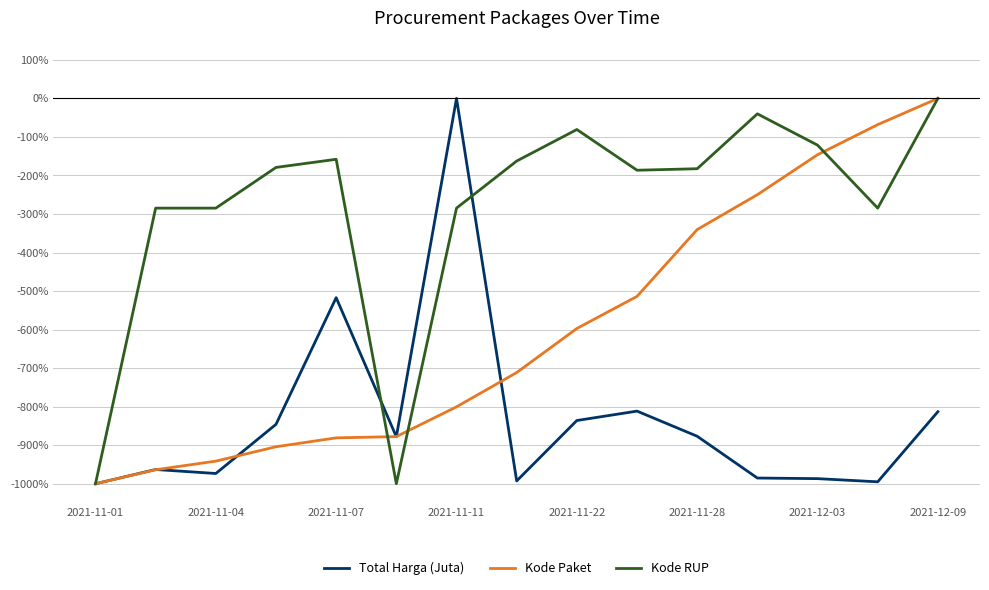

Rank the series by their average value, from lowest to highest.

Total Harga (Juta), Kode Paket, Kode RUP